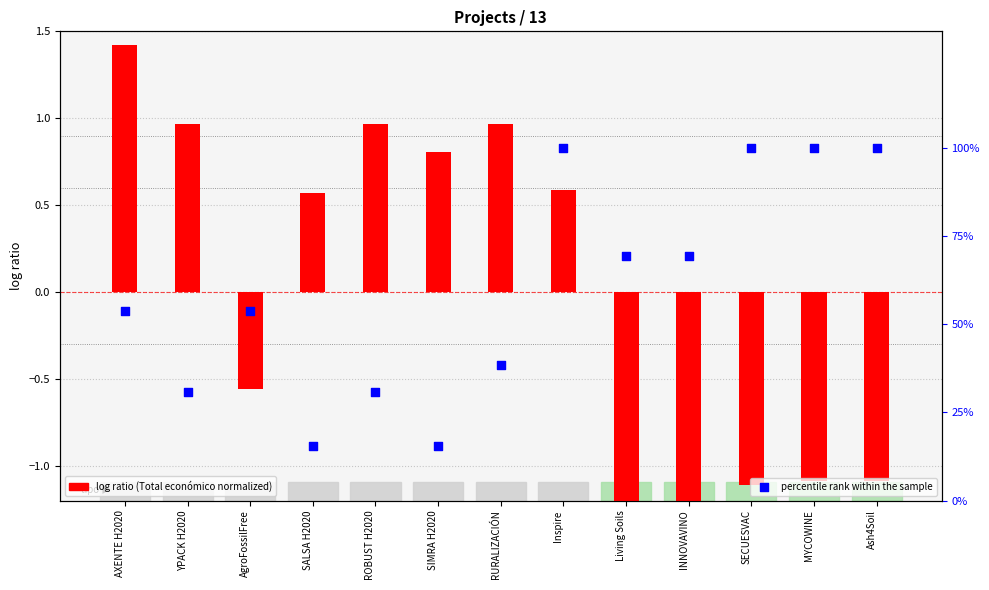

At which category is the sum across all series the highest?

Inspire